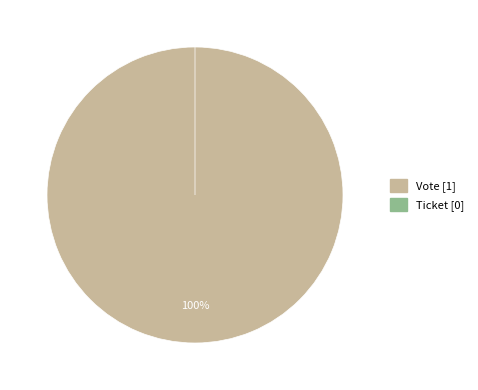

To the nearest percent, what is the average slice percentage?

50%